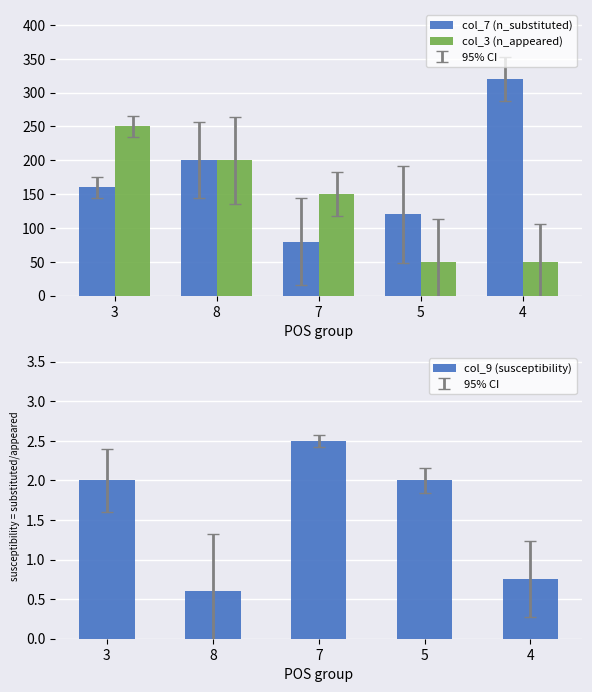

What is the minimum value for col_9 (susceptibility)?

0.6